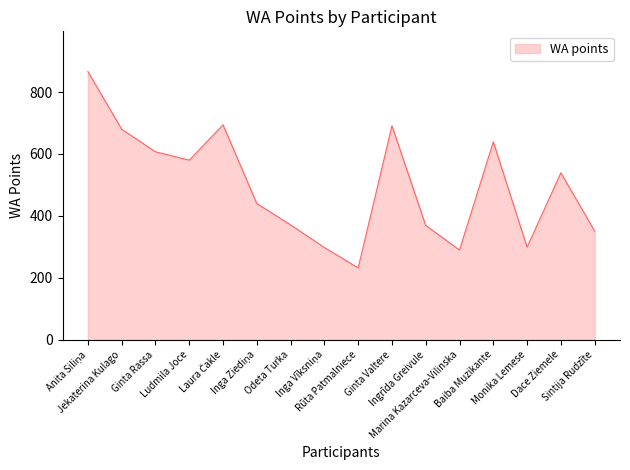

What is the difference between the maximum and minimum values?

634